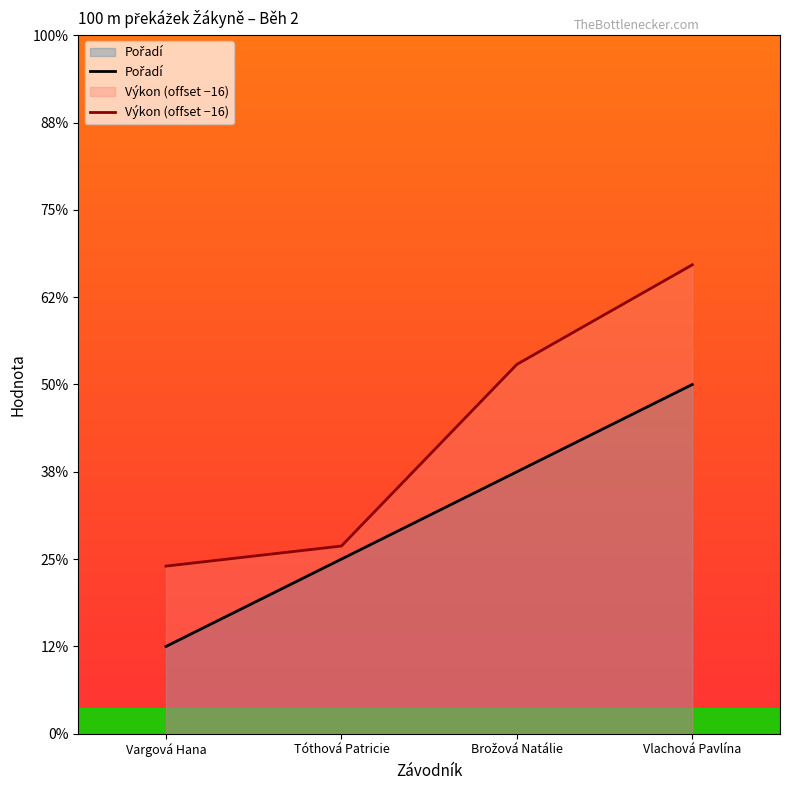

The value of Pořadí at Brožová Natálie is 4.6. True or false?

False